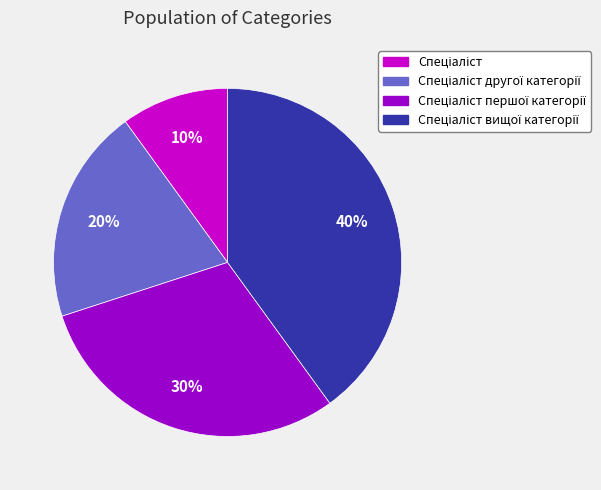

To the nearest percent, what is the average slice percentage?

25%